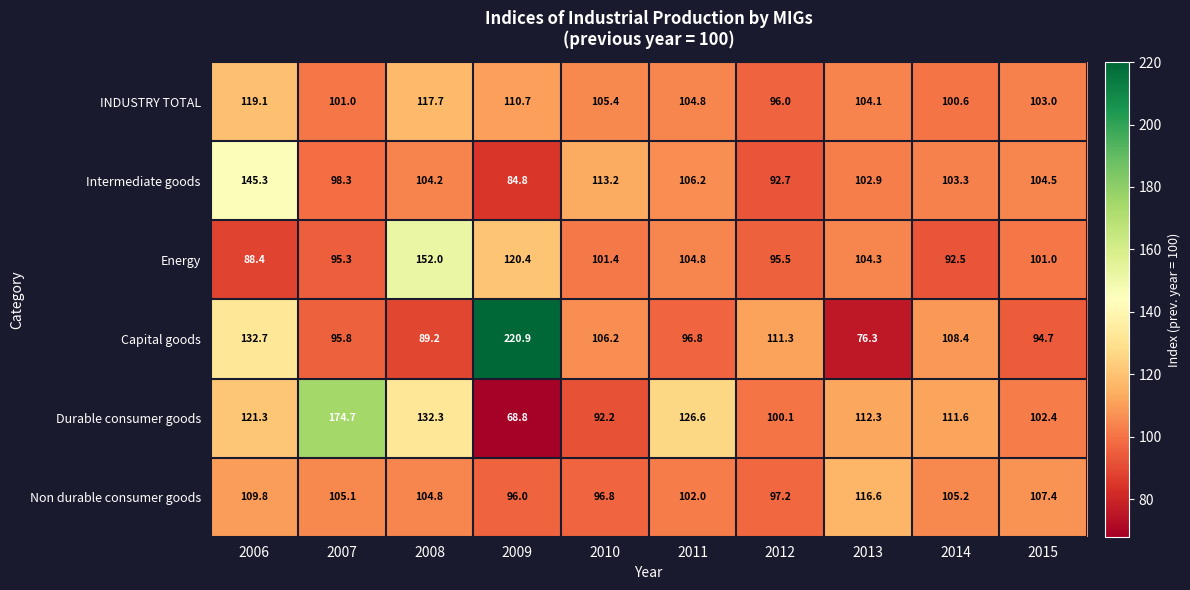

The Energy series shows 43.2 at 2014. True or false?

False